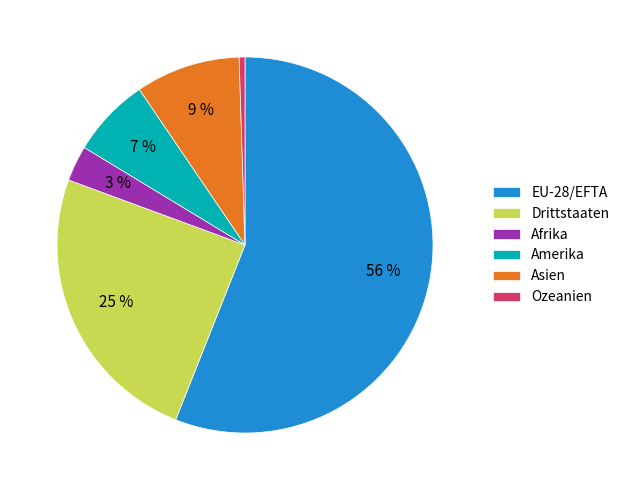

True or false: Ozeanien accounts for 11% of the total.

False